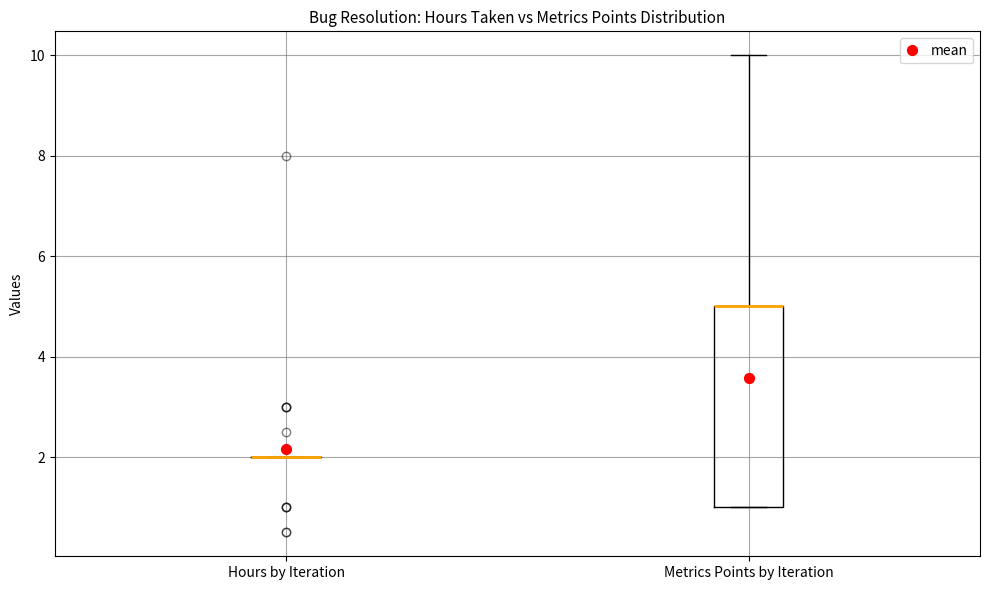

Which box is the tallest, from its lower edge to its upper edge?

Metrics Points by Iteration